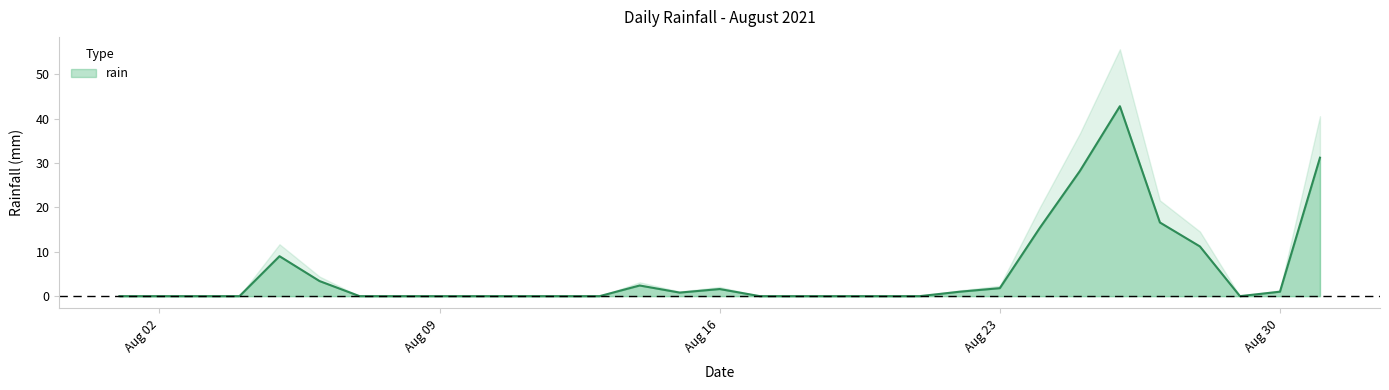

How many points are lower than both their immediate neighbors (excluding endpoints)?

2